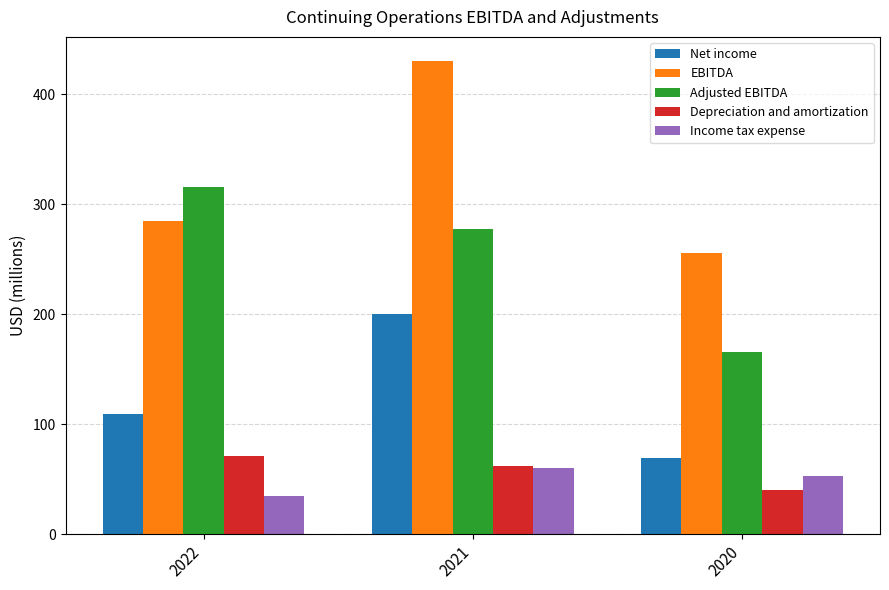

Which series changed the most between 2022 and 2021?

EBITDA